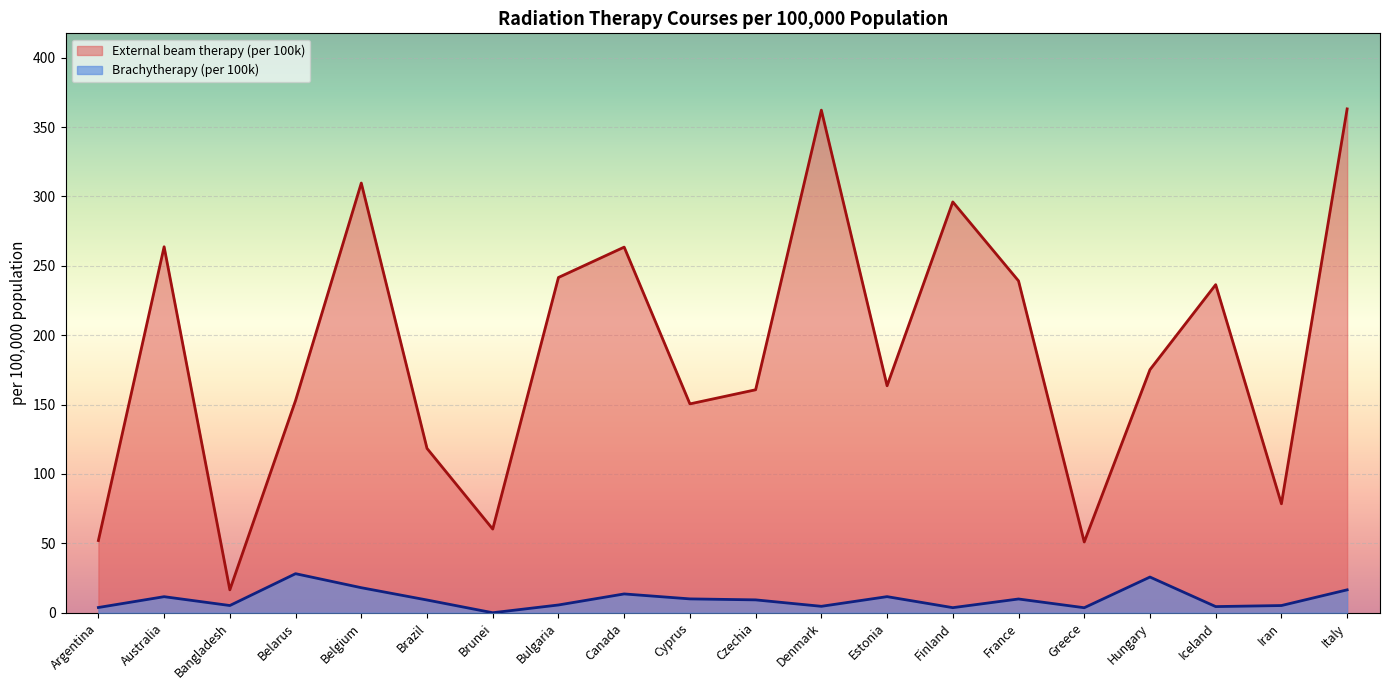

What is the difference between the maximum and minimum values in the External beam therapy (per 100k) series?

346.6